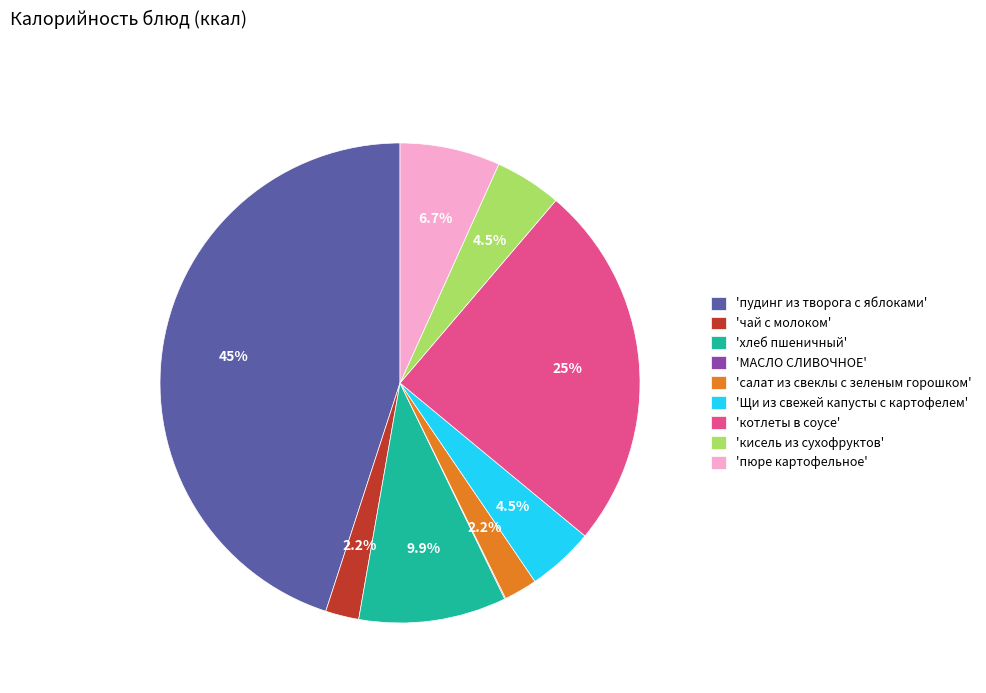

Which has a higher value, 'котлеты в соусе' or 'кисель из сухофруктов'?

'котлеты в соусе'